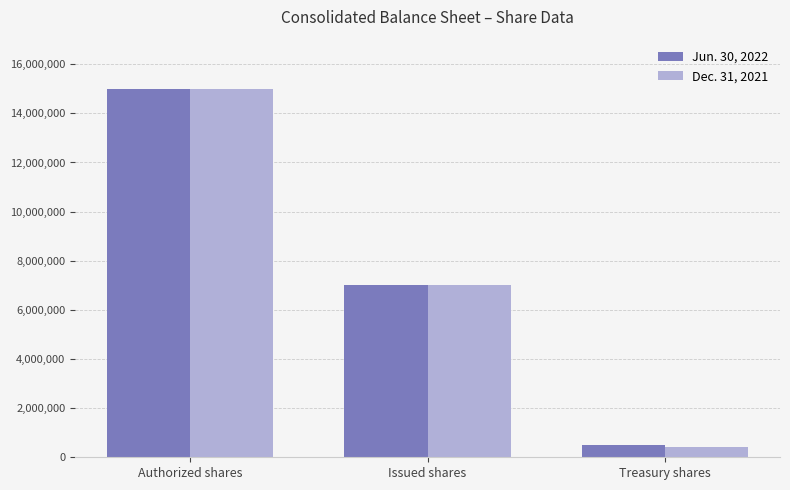

At which category is the sum across all series the highest?

Authorized shares